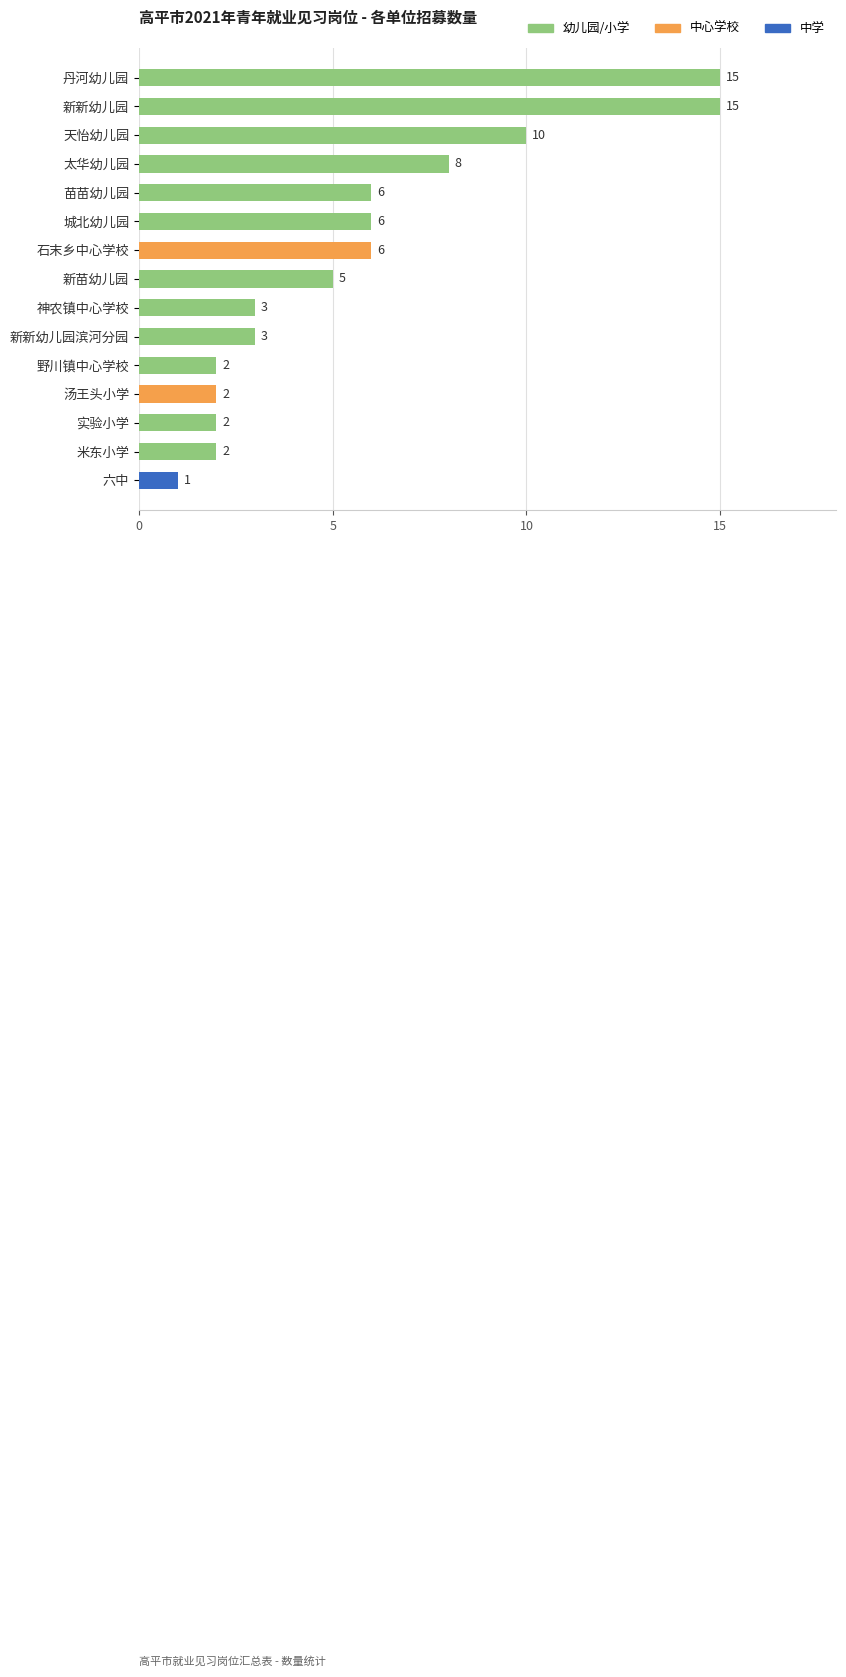

Which has a higher value, 野川镇中心学校 or 神农镇中心学校?

神农镇中心学校